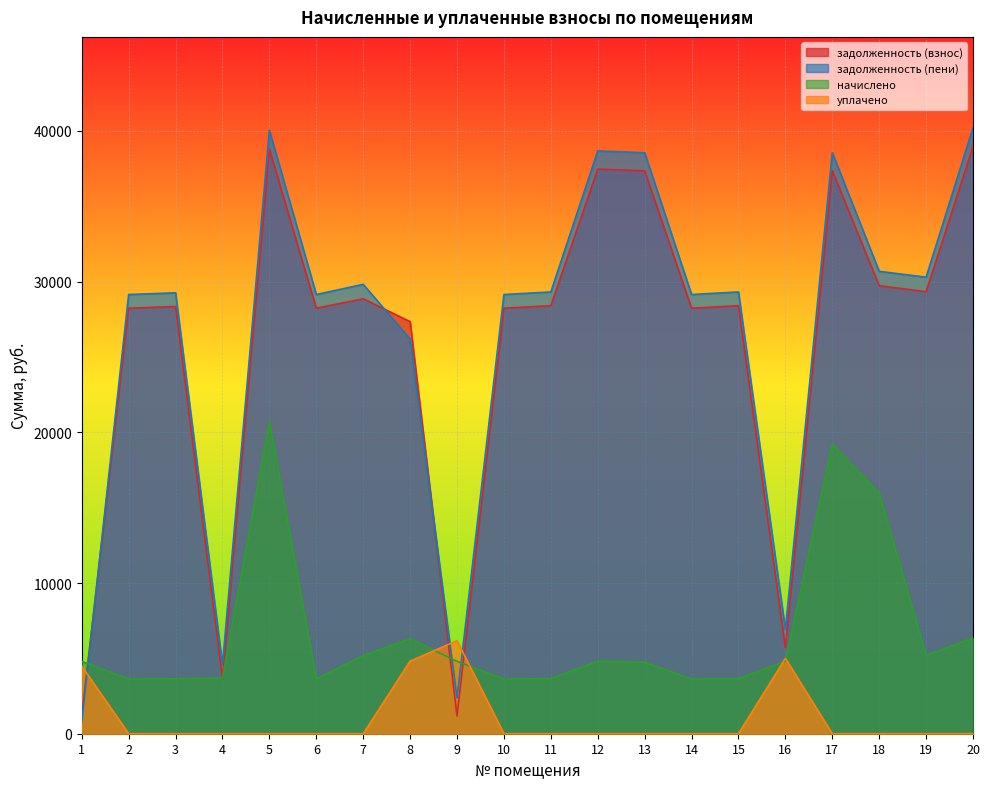

Reading right to left, transcribe all the data shown in this chart.

задолженность (взнос): 38958.4	29334.5	29729.8	37355.7	5715.2	28403.7	28237.8	37355.7	37466.2	28403.7	28237.8	1181.3	27346.6	28861.8	28237.8	38792.6	3663.7	28348.4	28237.8	1201.2
задолженность (пени): 40210.4	30295.3	30685.3	38556.2	6919.4	29316.6	29145.4	38556.2	38670.4	29316.6	29145.4	2381.9	26188.7	29822.6	29145.4	40039.3	4588.9	29259.5	29145.4	801.8
начислено: 6356.6	5191.3	15955.3	19232.4	4816.6	3651.5	3630.1	4752.1	4816.6	3651.5	3630.1	4802.3	6299.6	5191.3	3630.1	20715.5	3701.2	3644.4	3630.1	4802.3
уплачено: 0.0	0.0	0.0	0.0	5000.0	0.0	0.0	0.0	0.0	0.0	0.0	6174.3	4816.5	0.0	0.0	0.0	0.0	0.0	0.0	4484.2